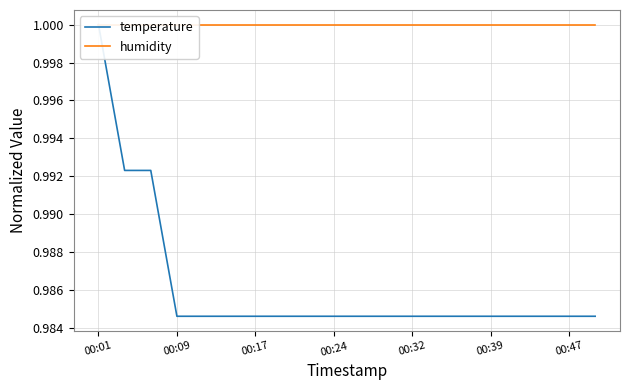

What is the label of the 20th point from the right?

00:01